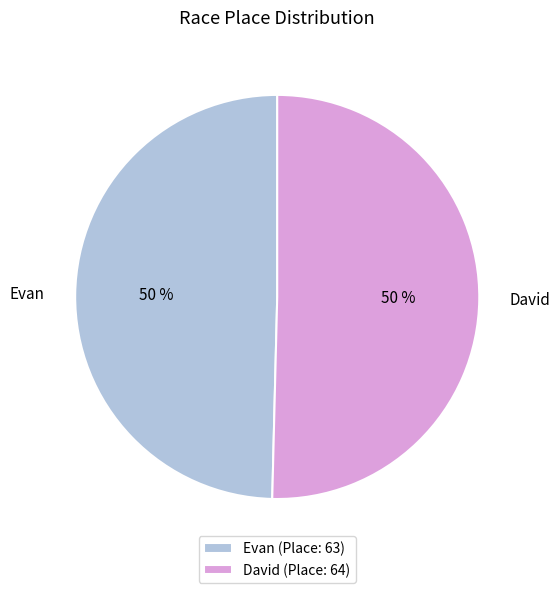

True or false: Evan accounts for 59% of the total.

False